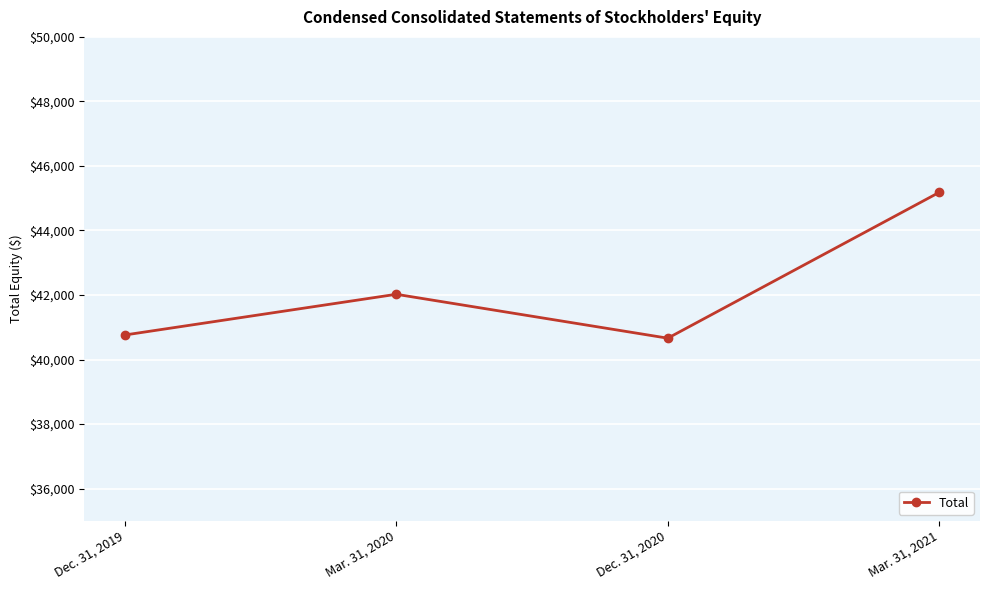

List the labels in order of value, largest first.

Mar. 31, 2021, Mar. 31, 2020, Dec. 31, 2019, Dec. 31, 2020